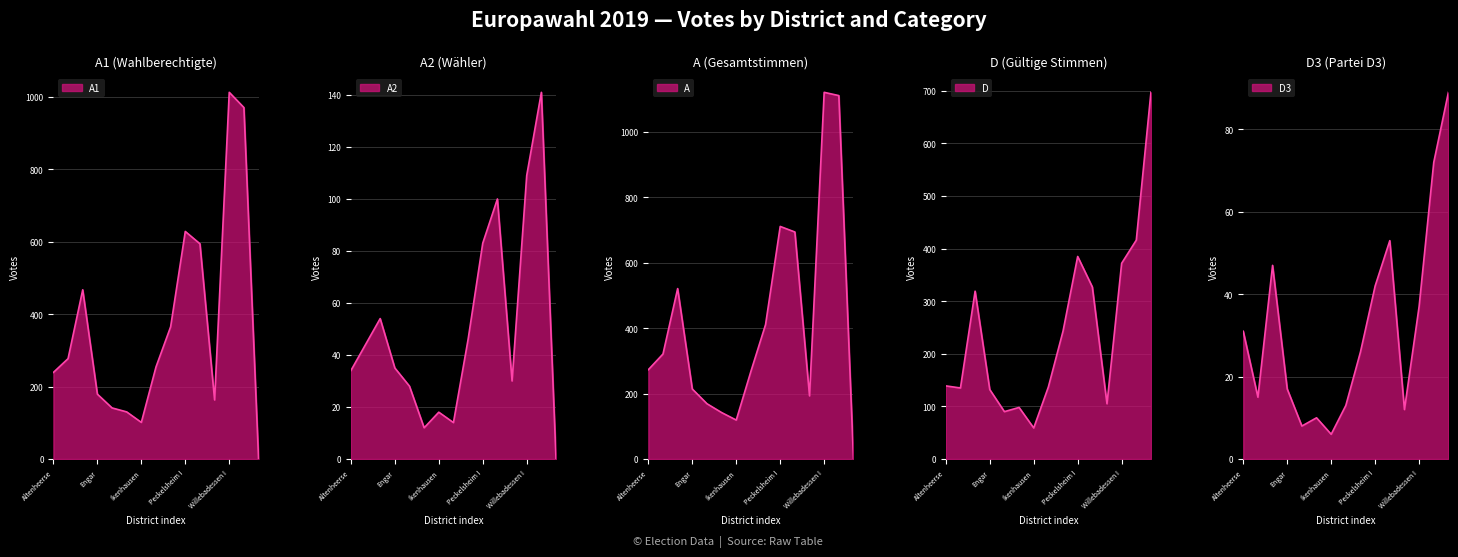

At which category does the chart reach its peak across all series?

Willebadessen I